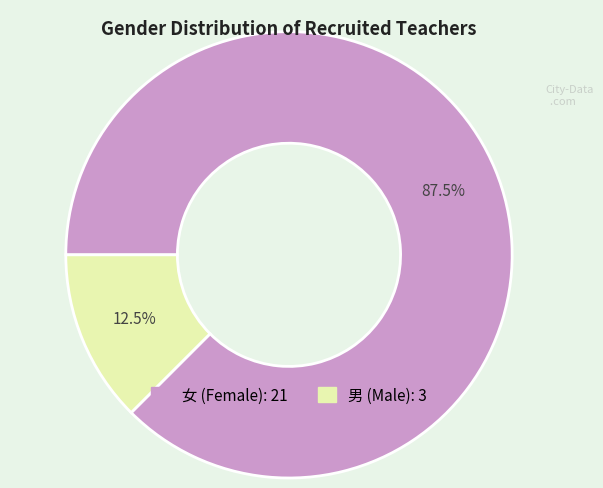

What is the total percentage of 女 and 男?

100.0%